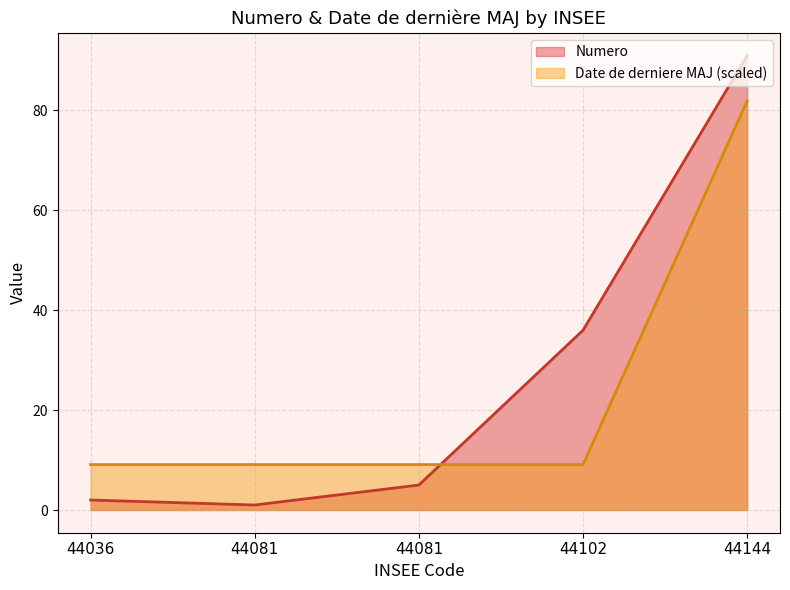

Rank the series by their average value, from highest to lowest.

Numero, Date de derniere MAJ (scaled)